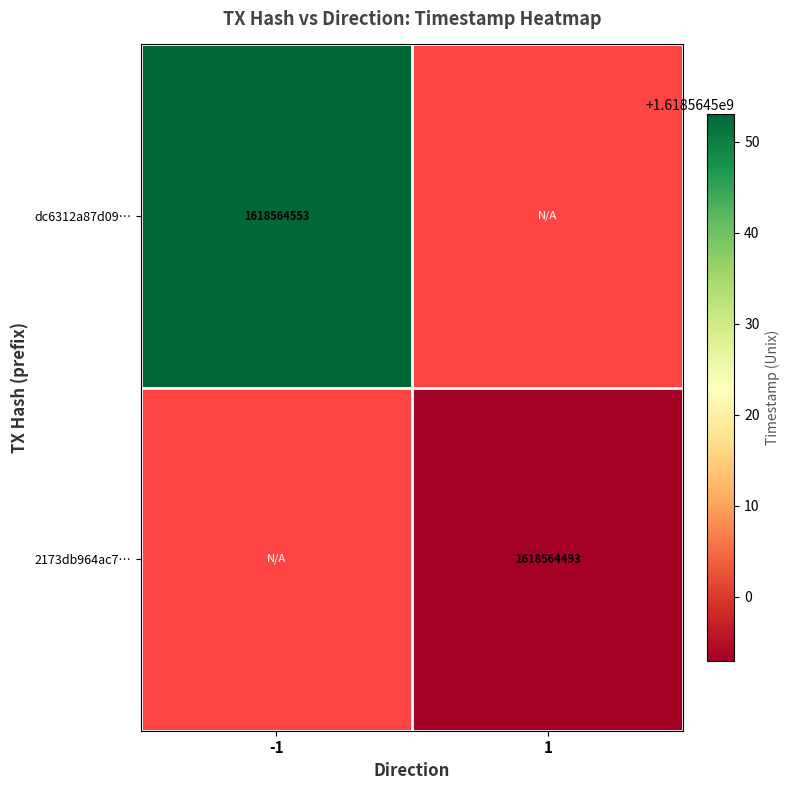

How many categories are shown in the chart?

2